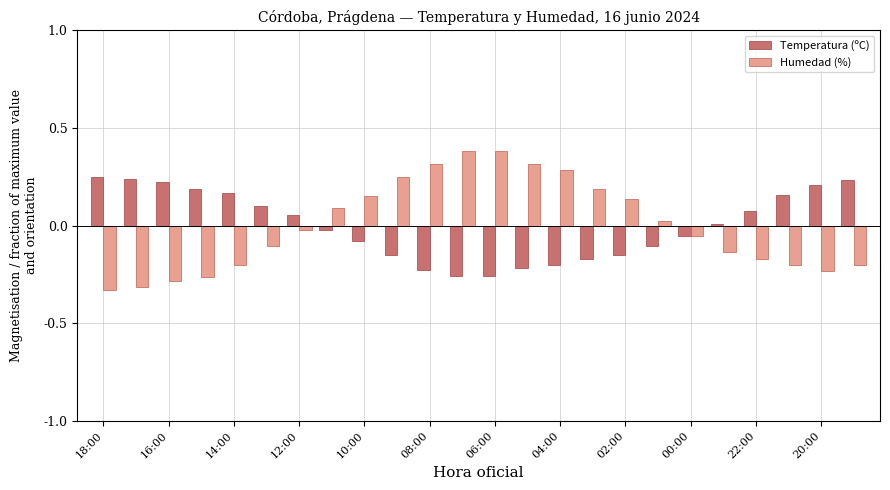

What is the difference between the second highest and second lowest values in the Humedad (%) series?

0.7